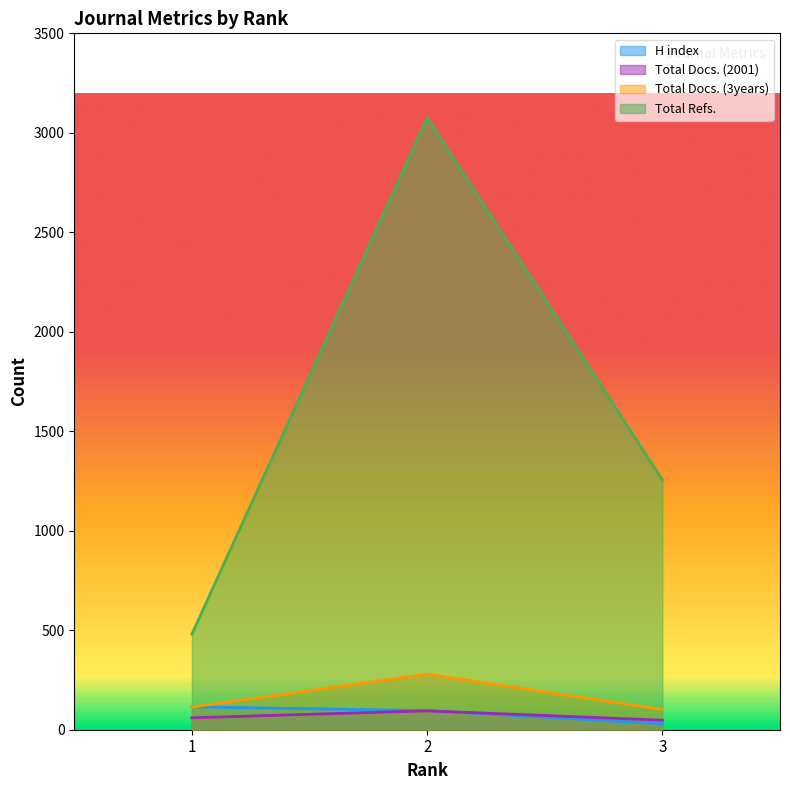

What is the value of the Total Docs. (3years) point at the 2nd from the left?

279